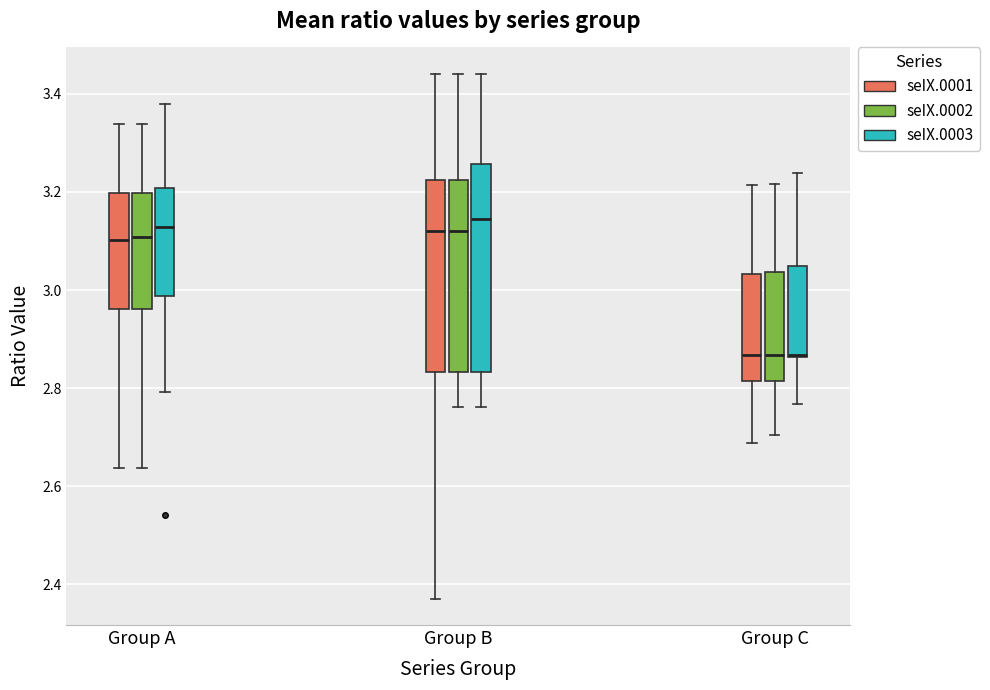

Reading left to right, transcribe this box plot: for each box, give where its median line is, the range the box spans, and where its two whiskers end, as read against the y-axis. The values are not printed on the chart, so give them approximately, as read against the axis.

Group A (seIX.0001): median 3.10, box 2.96 to 3.20, whiskers 2.64 to 3.34
Group A (seIX.0002): median 3.10, box 2.96 to 3.20, whiskers 2.64 to 3.34
Group A (seIX.0003): median 3.12, box 2.98 to 3.20, whiskers 2.80 to 3.38
Group B (seIX.0001): median 3.12, box 2.84 to 3.22, whiskers 2.38 to 3.44
Group B (seIX.0002): median 3.12, box 2.84 to 3.22, whiskers 2.76 to 3.44
Group B (seIX.0003): median 3.14, box 2.84 to 3.26, whiskers 2.76 to 3.44
Group C (seIX.0001): median 2.86, box 2.82 to 3.04, whiskers 2.68 to 3.22
Group C (seIX.0002): median 2.86, box 2.82 to 3.04, whiskers 2.70 to 3.22
Group C (seIX.0003): median 2.86 (drawn on the box's lower edge), box 2.86 to 3.04, whiskers 2.76 to 3.24